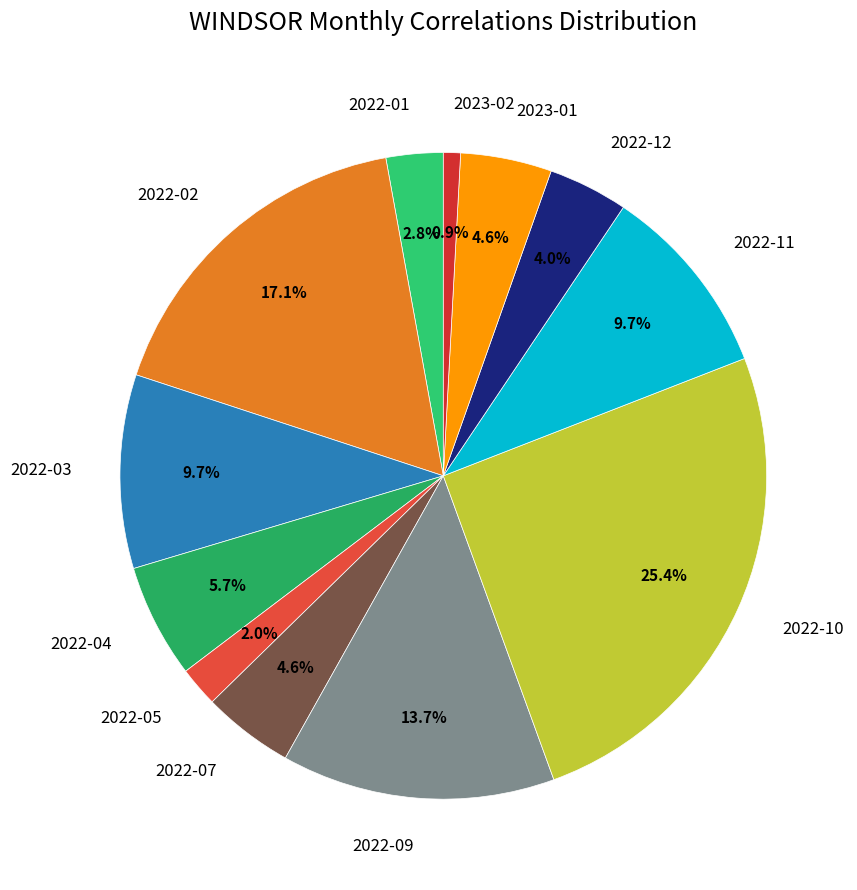

Which has a higher value, 2023-01 or 2022-11?

2022-11